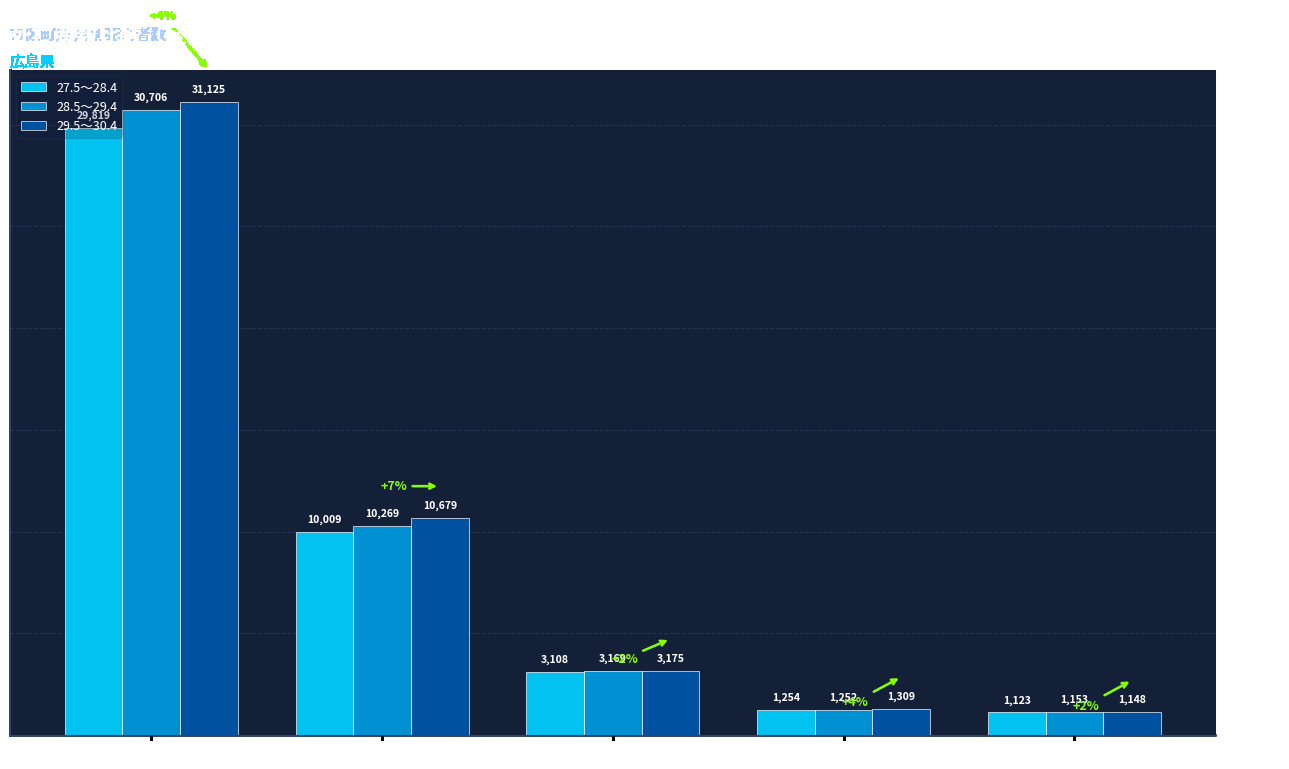

Where does the 28.5～29.4 series first go above 3169?

県総数